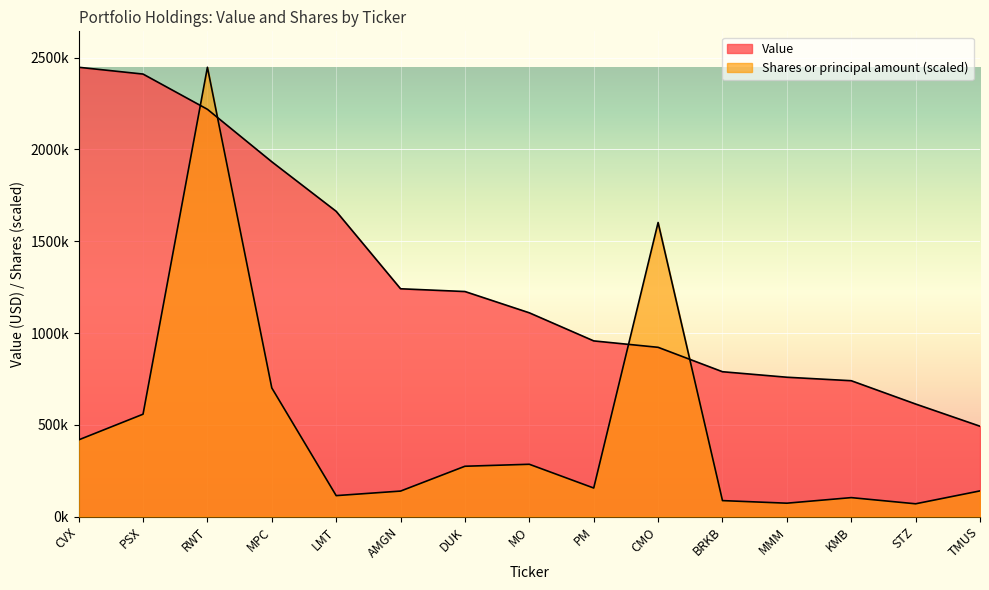

What is the difference between the Value values at BRKB and RWT?

1430000.0